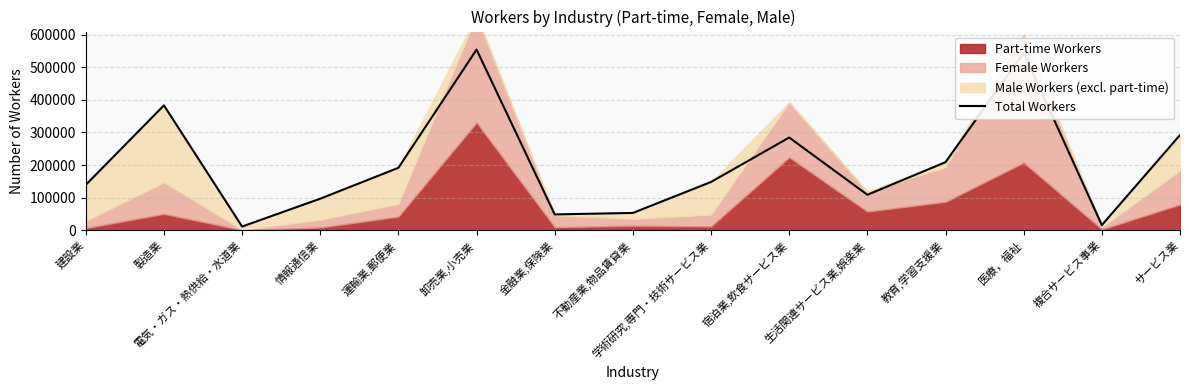

At which category does the chart reach its peak across all series?

卸売業,小売業